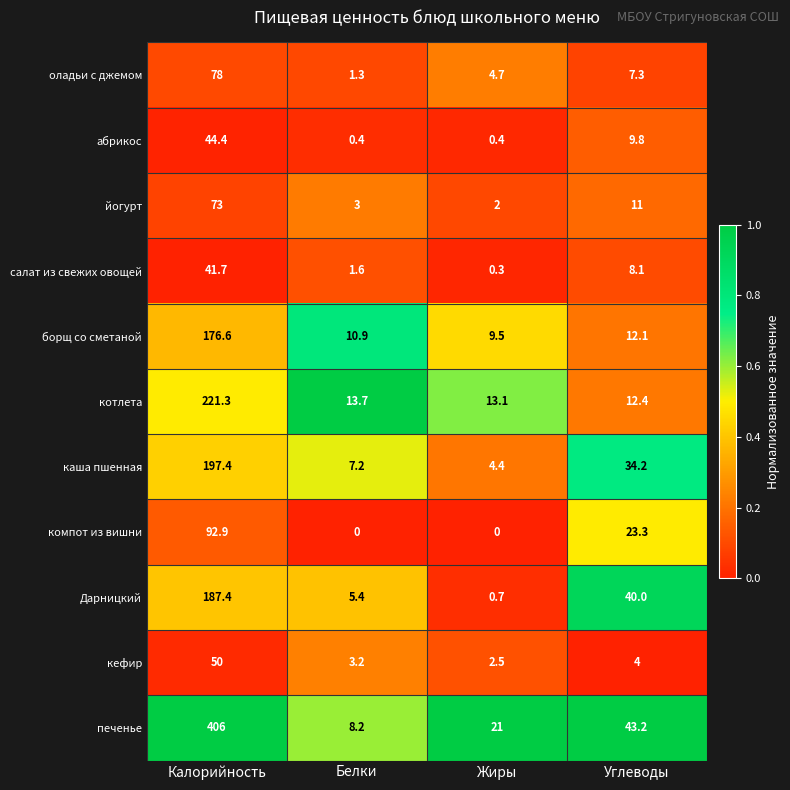

Which series has the widest spread of values?

печенье